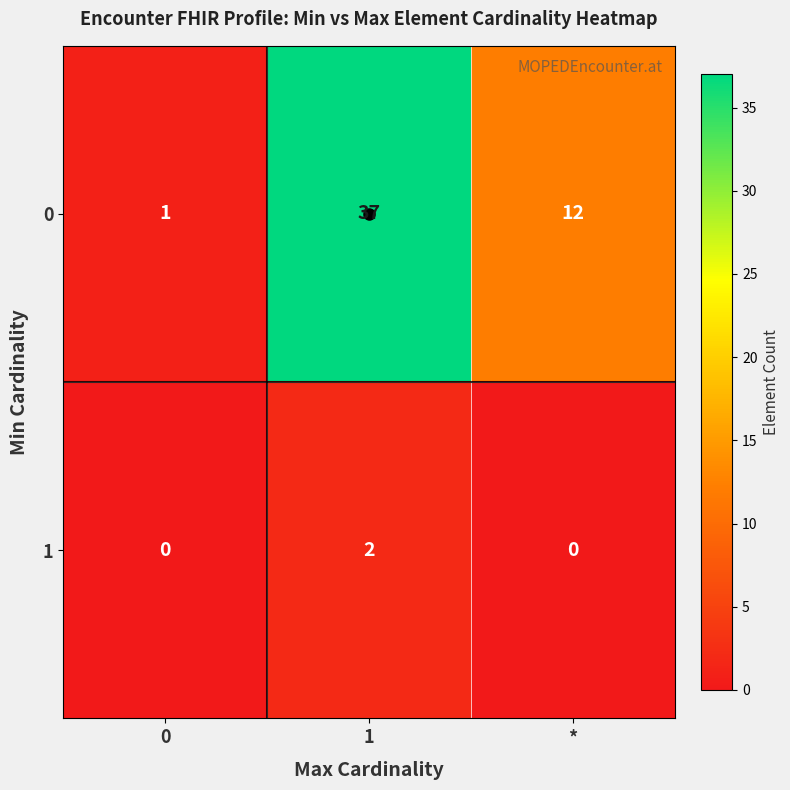

How many distinct data groups are displayed?

2